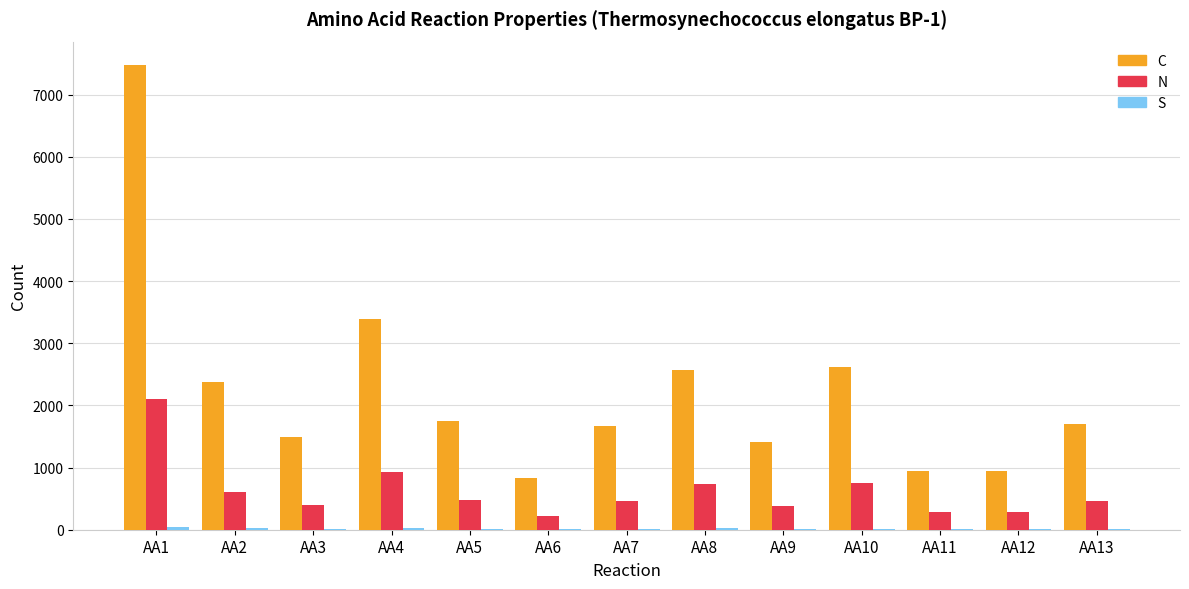

The value of N at AA8 is 729. True or false?

True